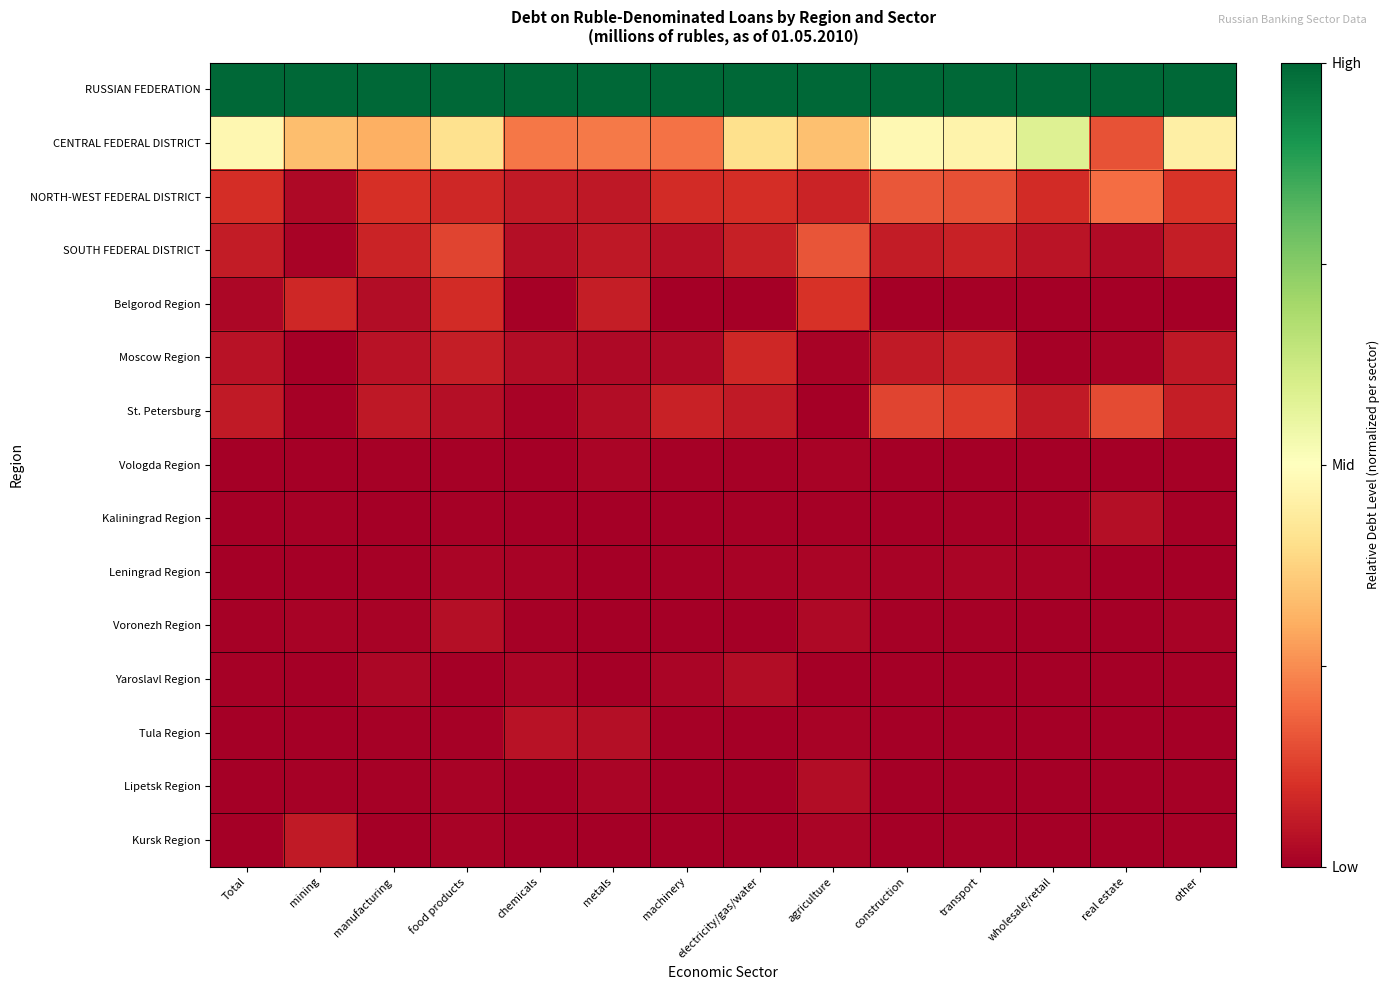

Which category has the lowest value across all series?

electricity/gas/water